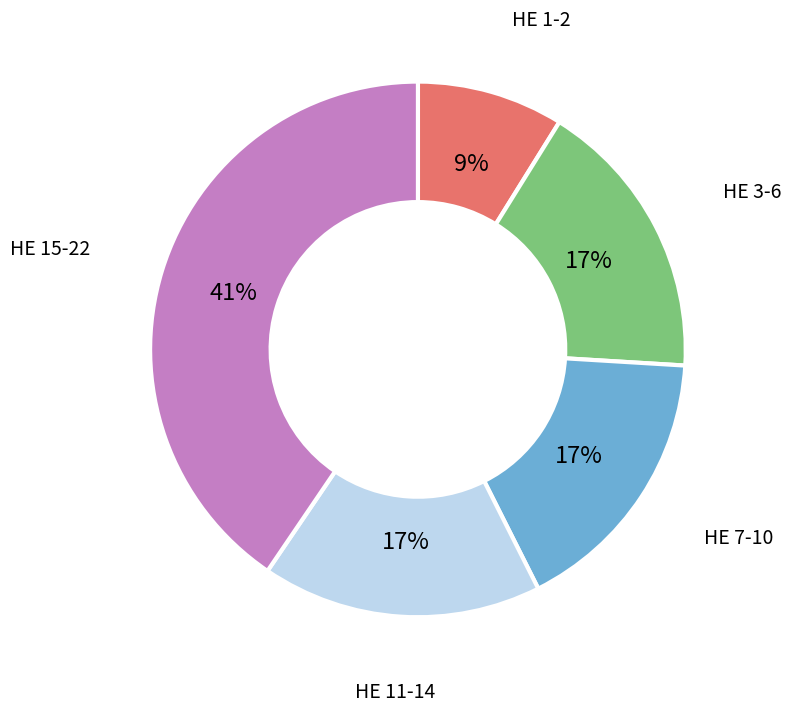

To the nearest percent, what is the difference between the largest and smallest slice percentages?

32%